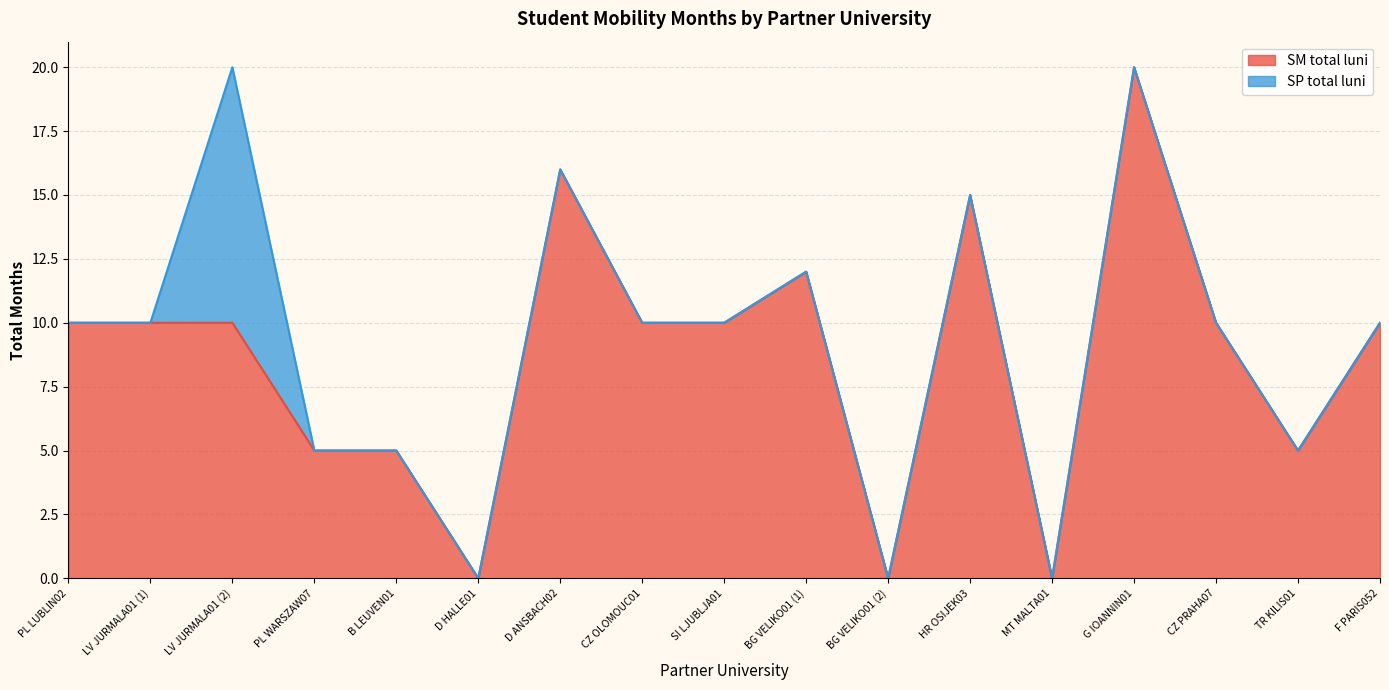

Between PL WARSZAW07 and D ANSBACH02, which is larger?

D ANSBACH02